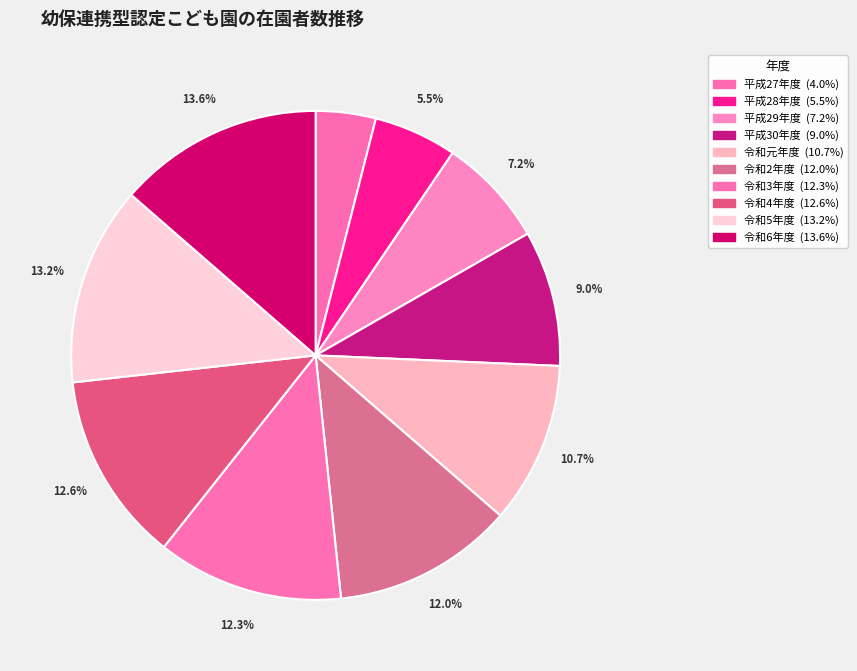

How many slices are in this pie chart?

10